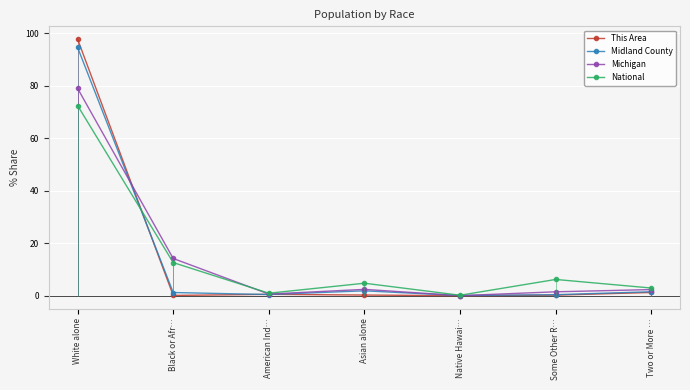

How many positive values does the This Area series have?

6